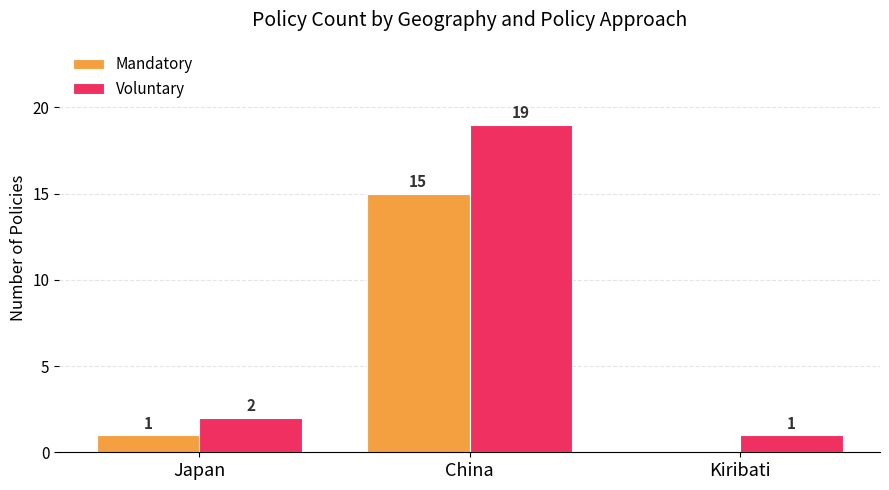

How many positive values does the Mandatory series have?

2